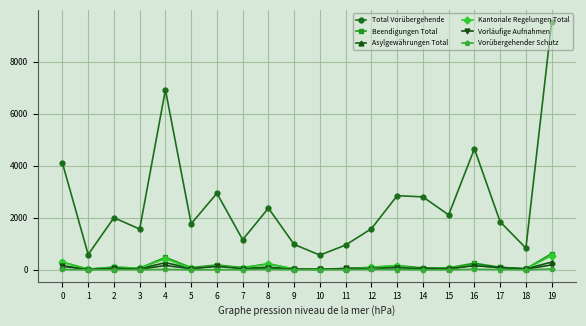

What is the greatest value displayed?

9518